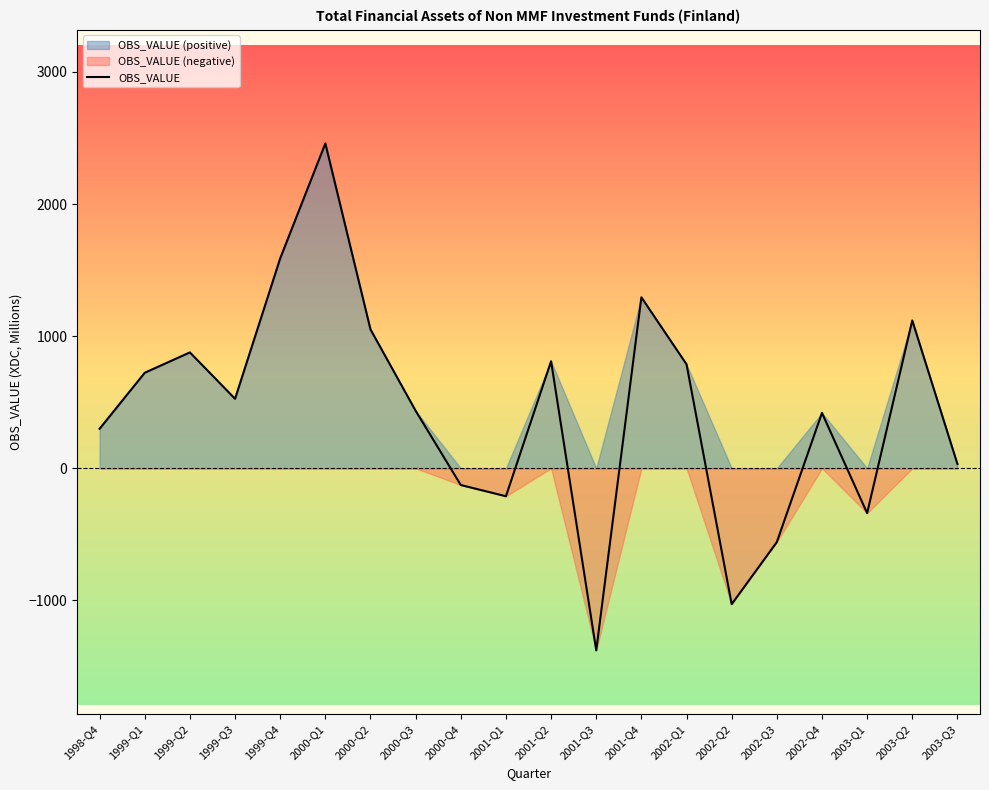

What is the maximum value shown in the chart?

2459